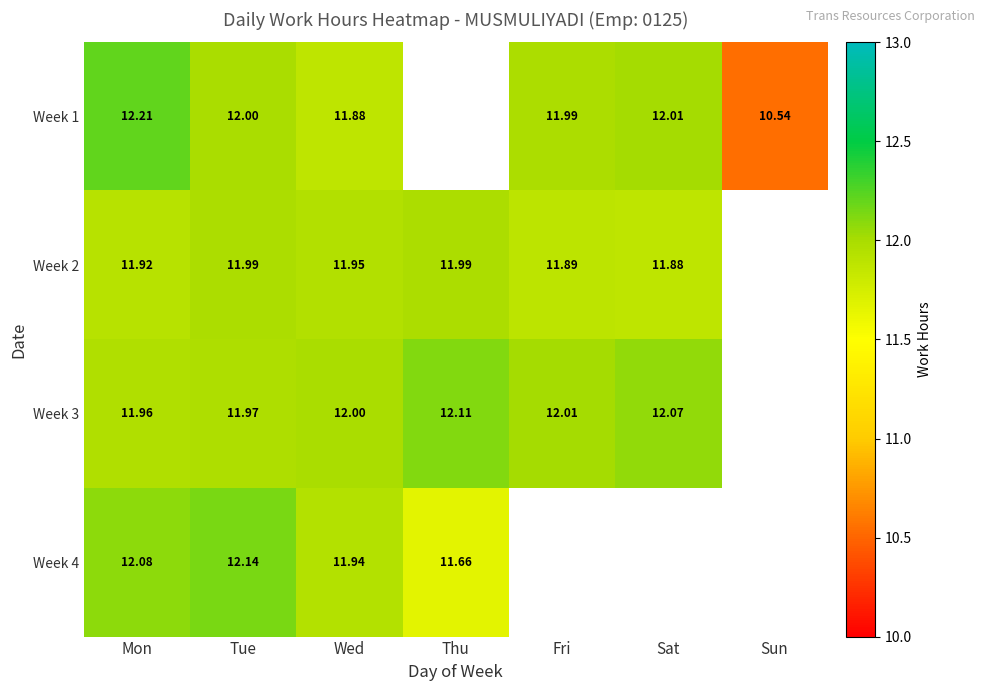

What is the smallest value displayed?

10.5